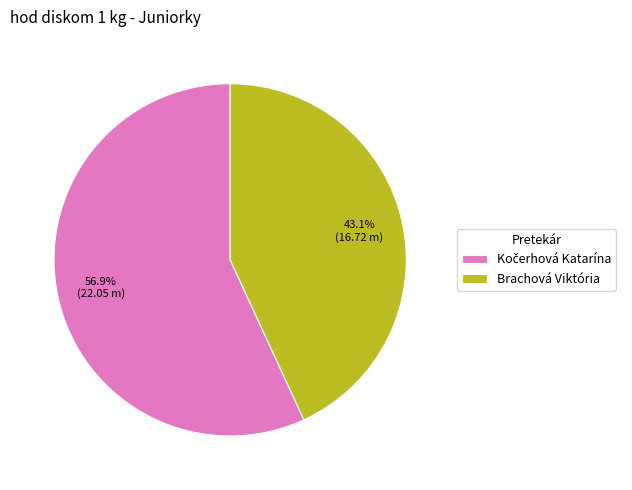

Does Brachová Viktória account for over 50% of the chart?

No